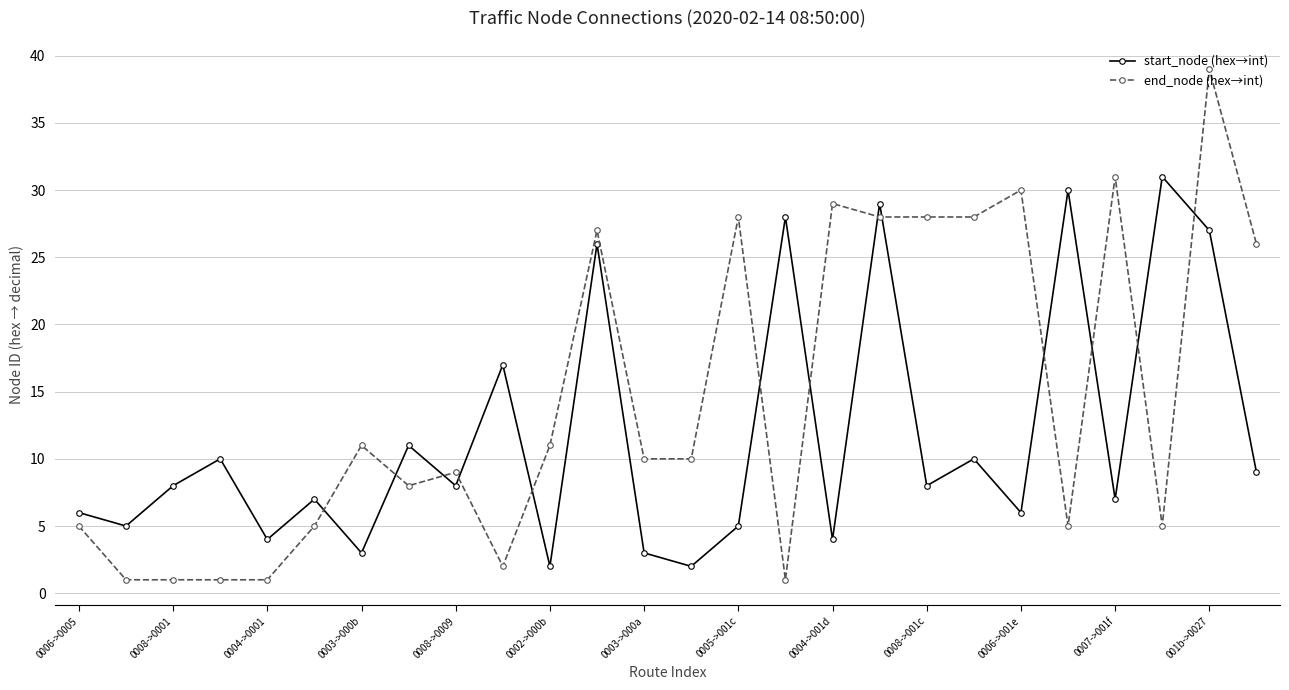

Which series has the largest range (max minus min)?

end_node (hex→int)